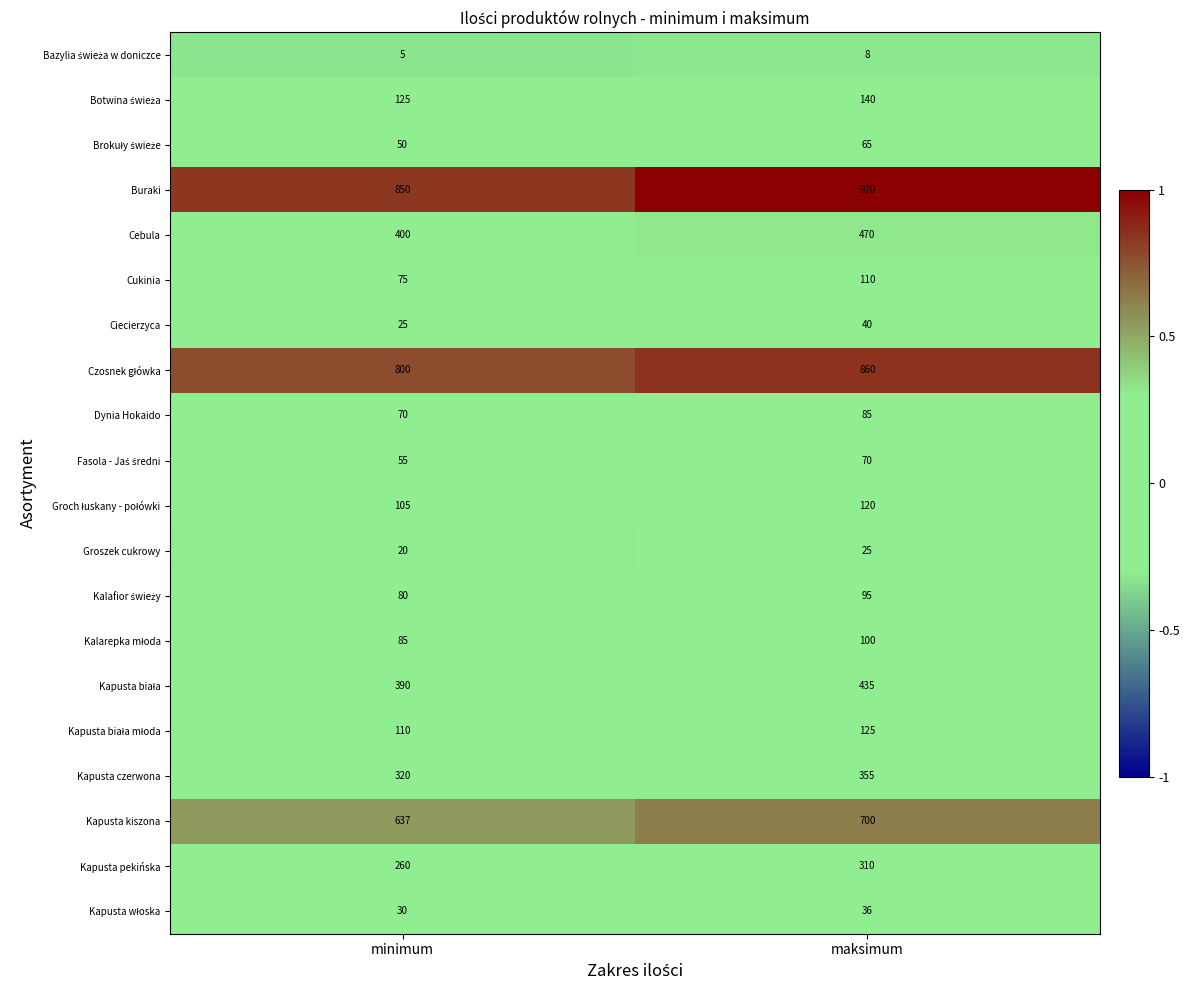

At which category is the sum across all series the highest?

maksimum